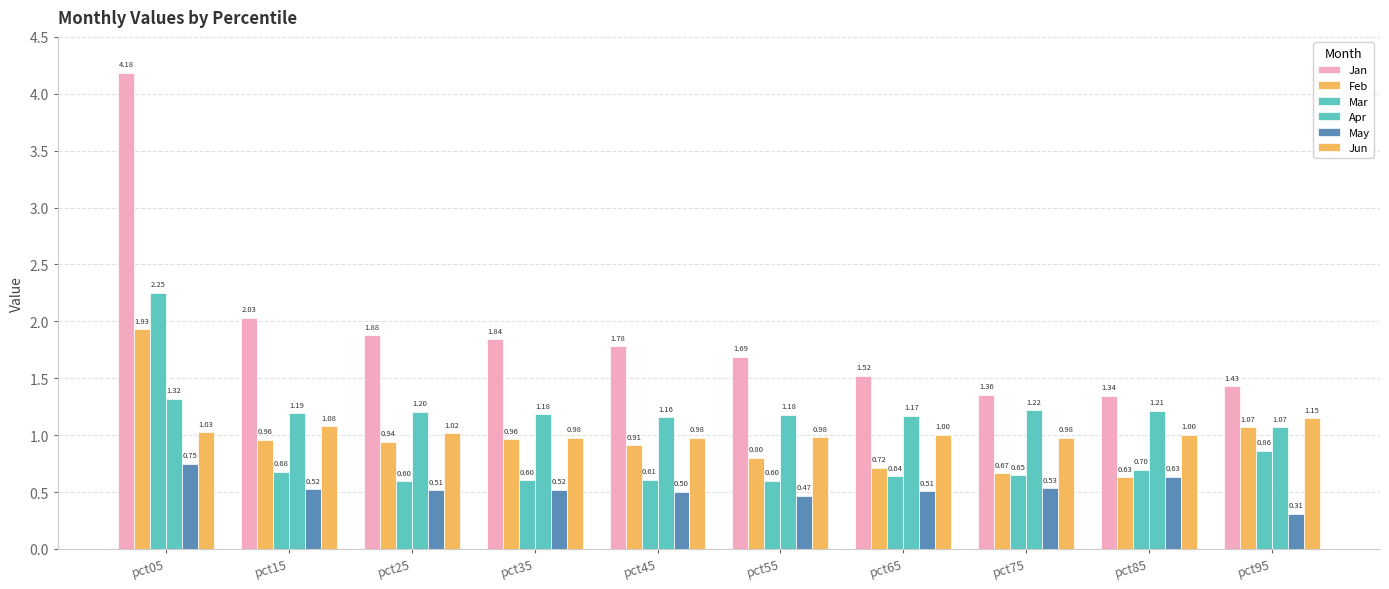

At how many categories does at least one series exceed 3?

1